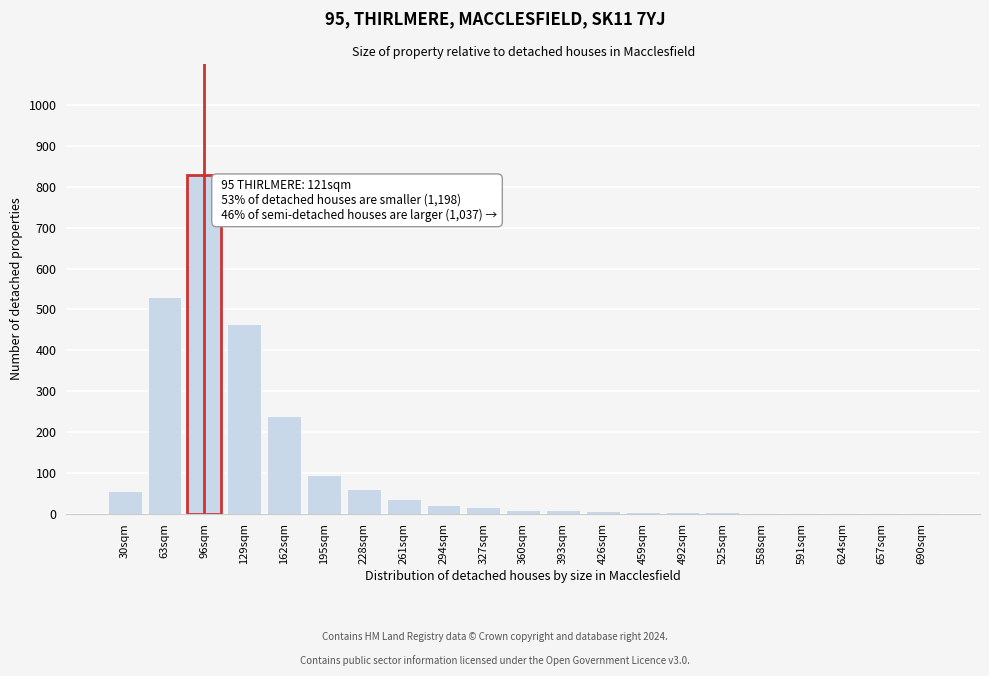

What is the sum of all values?

2388